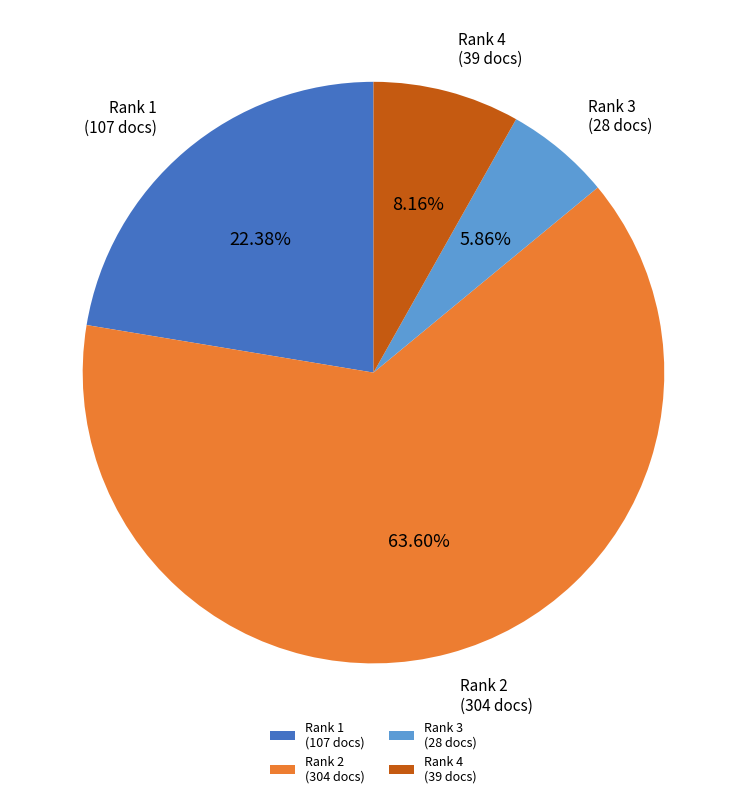

How many segments does this pie chart have?

4